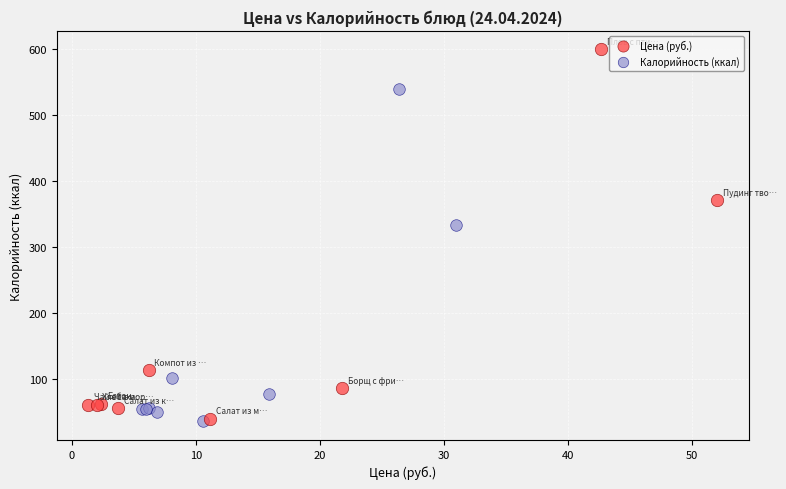

Which series has the widest spread of Y values?

Цена (руб.)